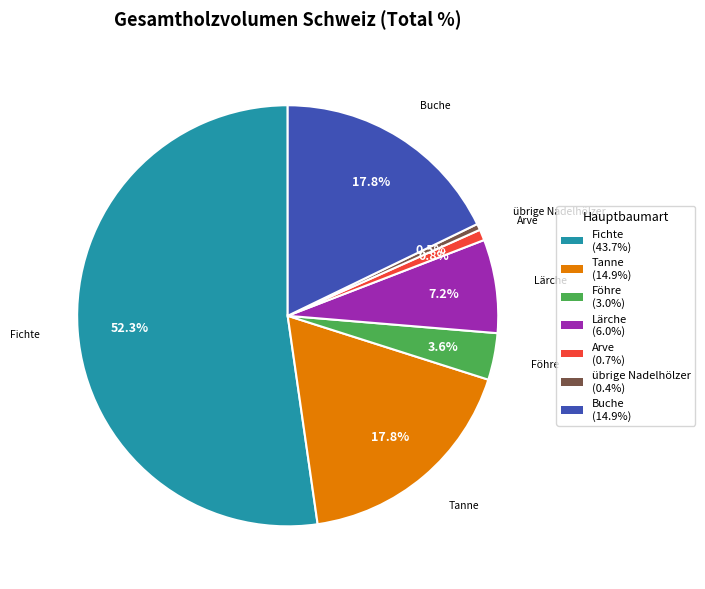

Does übrige Nadelhölzer represent more than half of the total?

No